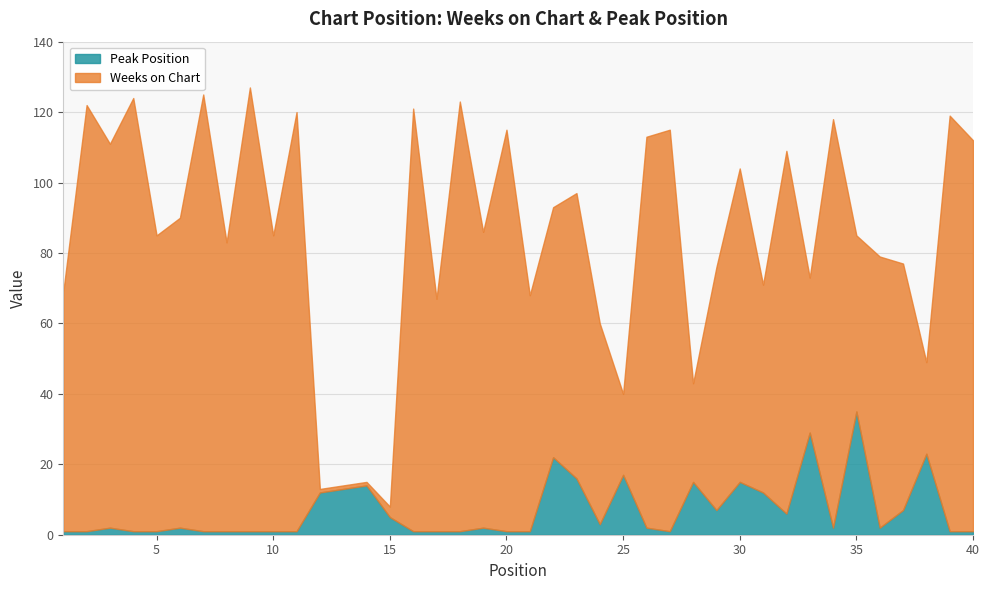

How many values in the Weeks on Chart series exceed 84?

17